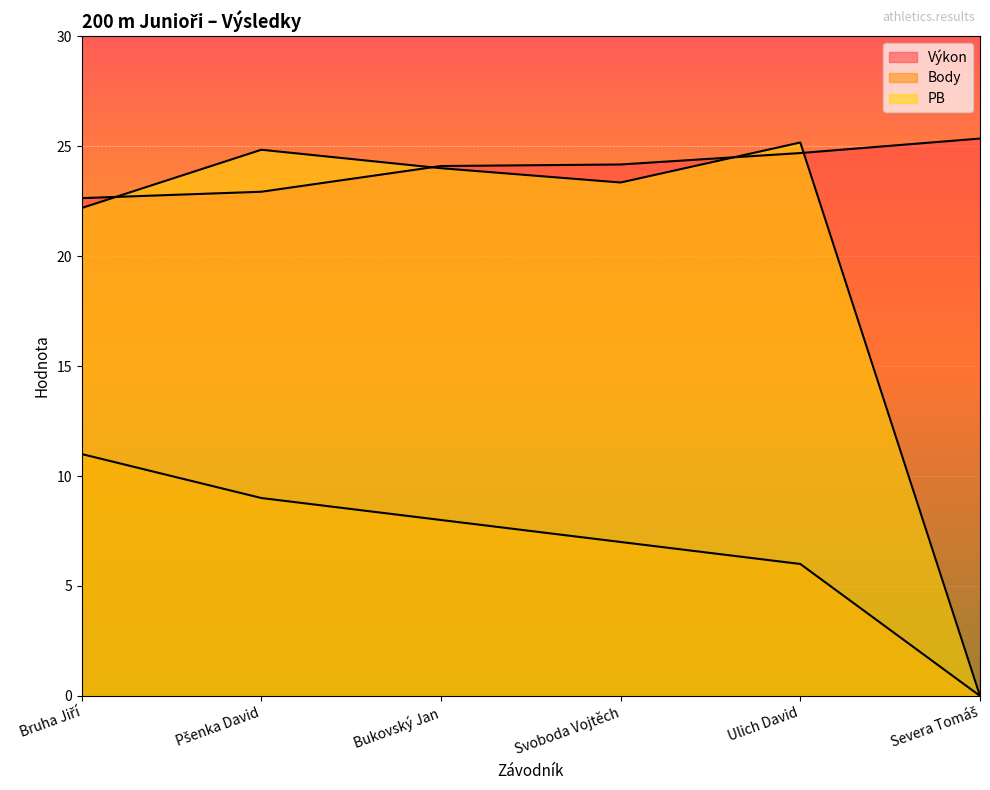

Does the chart display data point markers on the line(s)?

No